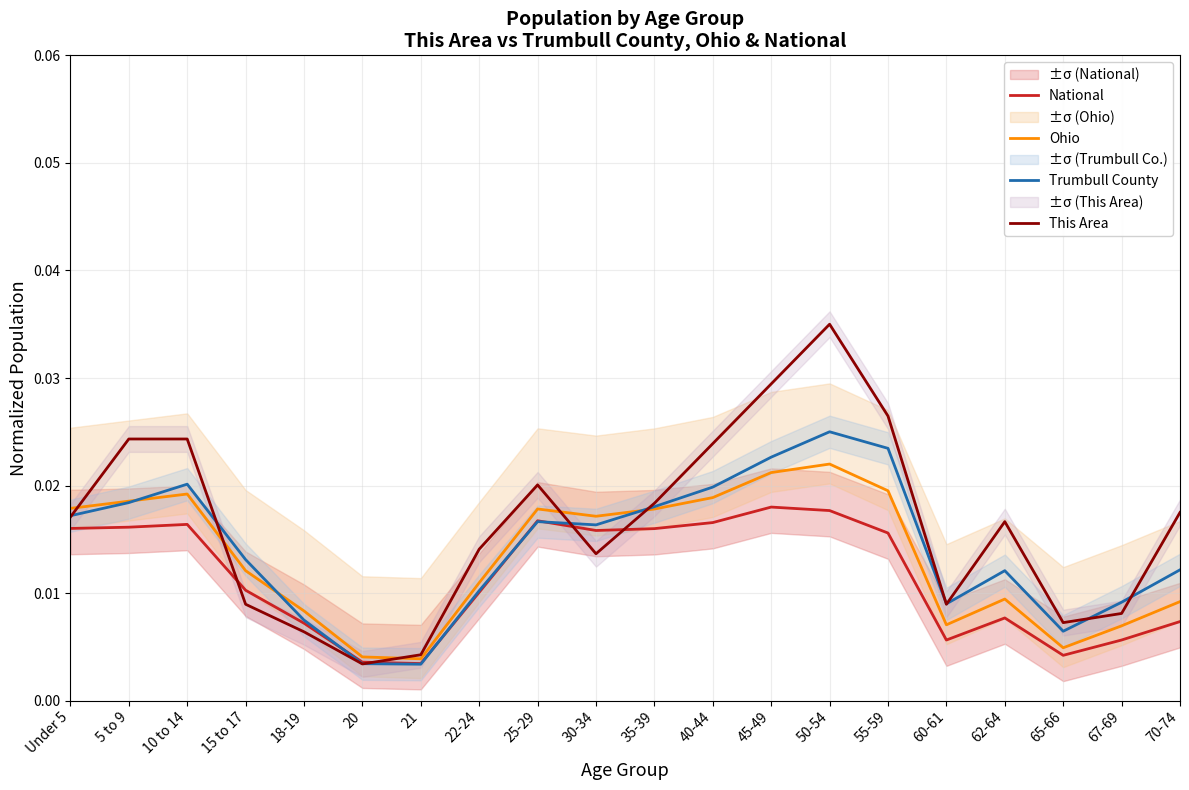

Reading right to left, list all the values displayed in this chart.

National: 70-74=0.0	67-69=0.0	65-66=0.0	62-64=0.0	60-61=0.0	55-59=0.0	50-54=0.0	45-49=0.0	40-44=0.0	35-39=0.0	30-34=0.0	25-29=0.0	22-24=0.0	21=0.0	20=0.0	18-19=0.0	15 to 17=0.0	10 to 14=0.0	5 to 9=0.0	Under 5=0.0
Ohio: 70-74=0.0	67-69=0.0	65-66=0.0	62-64=0.0	60-61=0.0	55-59=0.0	50-54=0.0	45-49=0.0	40-44=0.0	35-39=0.0	30-34=0.0	25-29=0.0	22-24=0.0	21=0.0	20=0.0	18-19=0.0	15 to 17=0.0	10 to 14=0.0	5 to 9=0.0	Under 5=0.0
Trumbull County: 70-74=0.0	67-69=0.0	65-66=0.0	62-64=0.0	60-61=0.0	55-59=0.0	50-54=0.0	45-49=0.0	40-44=0.0	35-39=0.0	30-34=0.0	25-29=0.0	22-24=0.0	21=0.0	20=0.0	18-19=0.0	15 to 17=0.0	10 to 14=0.0	5 to 9=0.0	Under 5=0.0
This Area: 70-74=0.0	67-69=0.0	65-66=0.0	62-64=0.0	60-61=0.0	55-59=0.0	50-54=0.0	45-49=0.0	40-44=0.0	35-39=0.0	30-34=0.0	25-29=0.0	22-24=0.0	21=0.0	20=0.0	18-19=0.0	15 to 17=0.0	10 to 14=0.0	5 to 9=0.0	Under 5=0.0